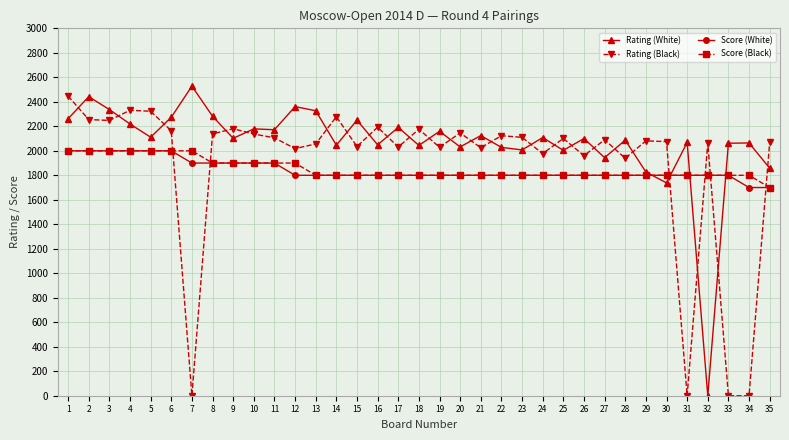

True or false: Rating (Black) has a value of 2029 at 19.

True